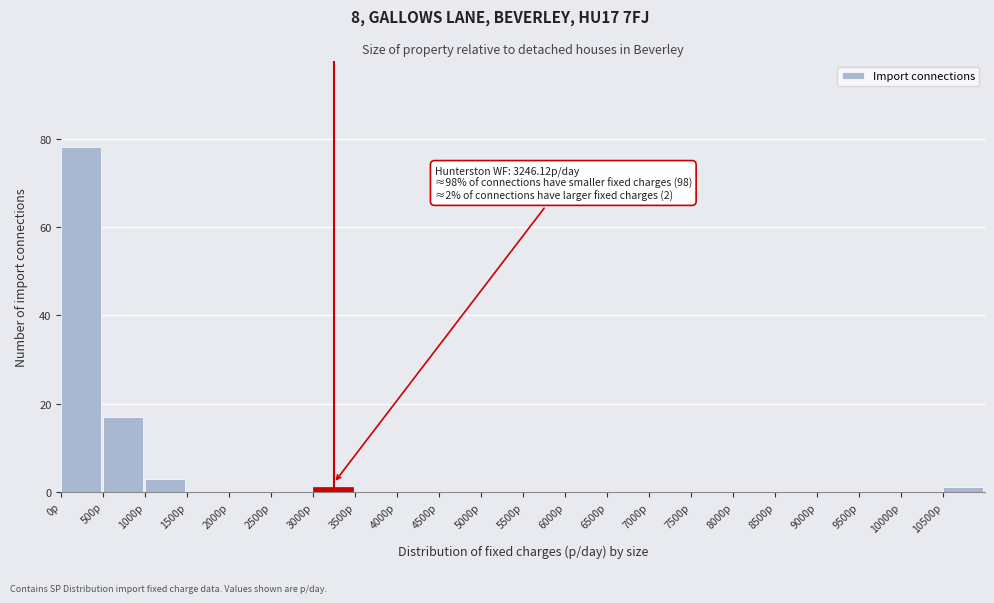

Which range on the x-axis has the tallest bar?

0 to 500